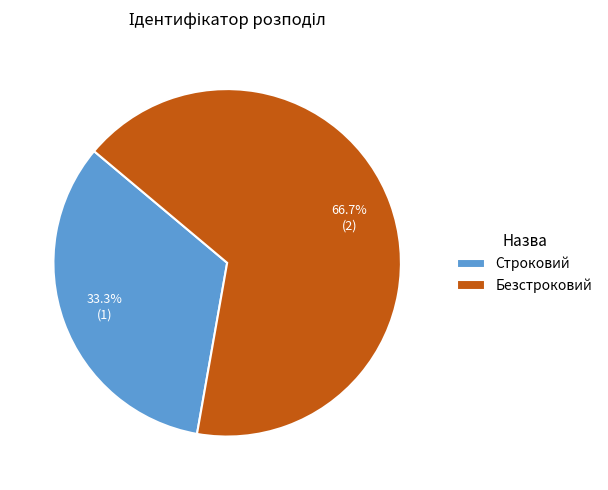

Is the sum of Строковий and Безстроковий greater than half?

Yes